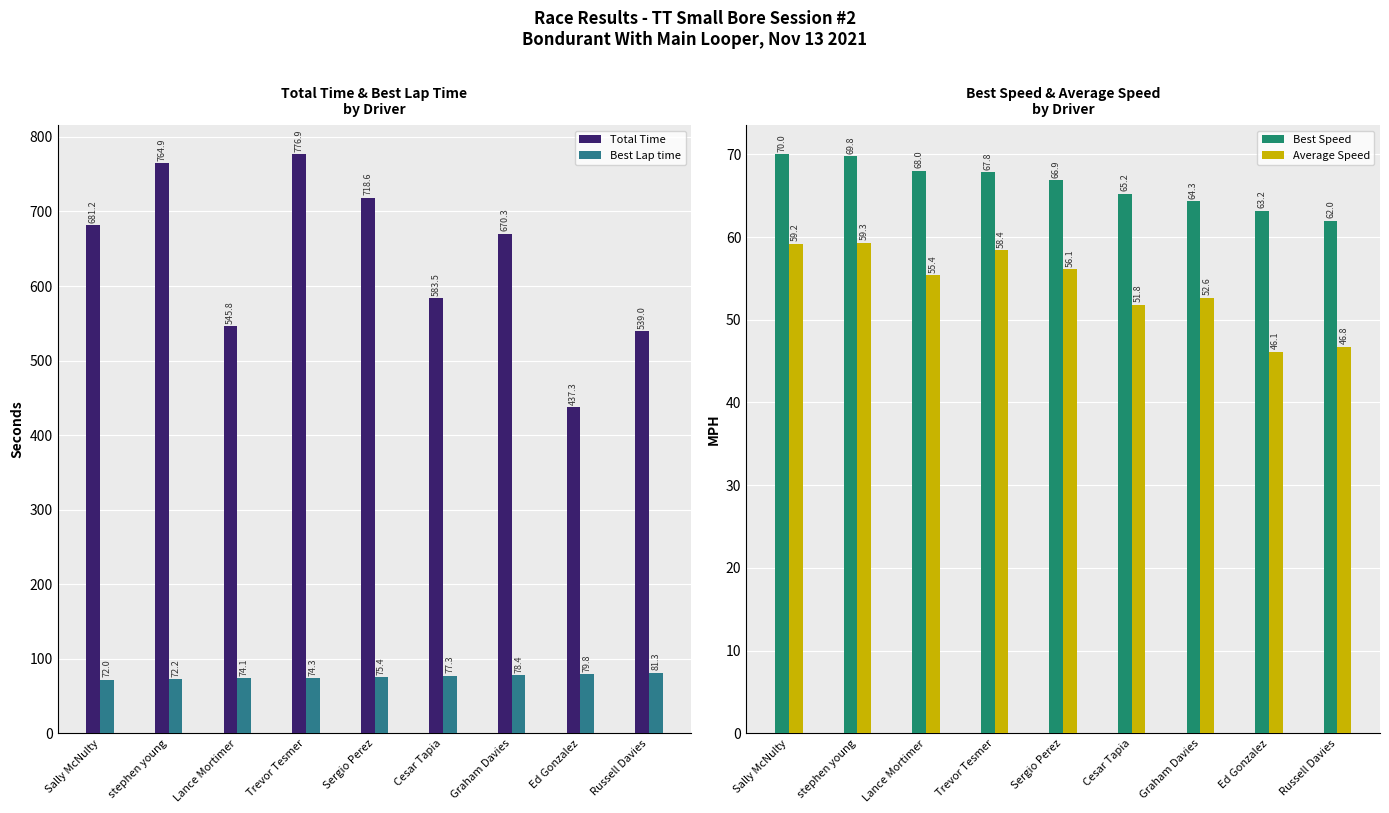

What value does the Average Speed series have at Russell Davies?

46.8